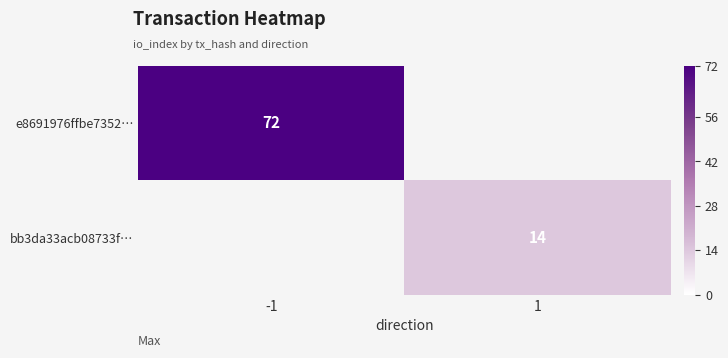

The e8691976ffbe7352… series shows 72 at -1. True or false?

True